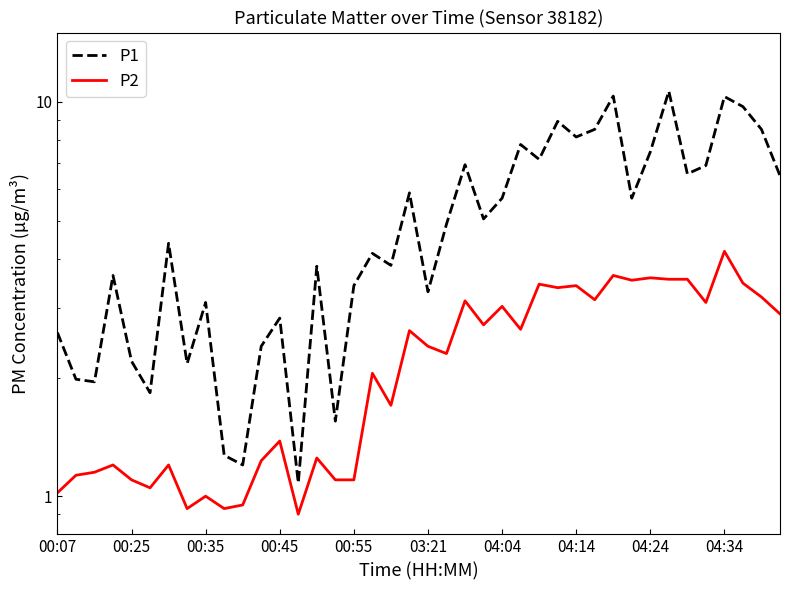

List the series in order of their peak value, highest first.

P1, P2